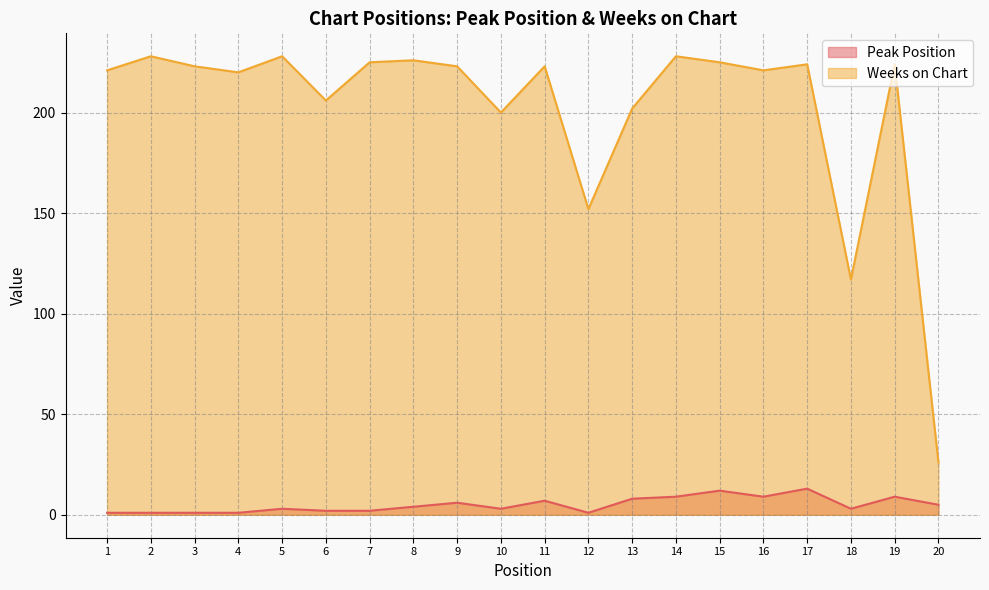

Does the chart display data point markers on the line(s)?

No